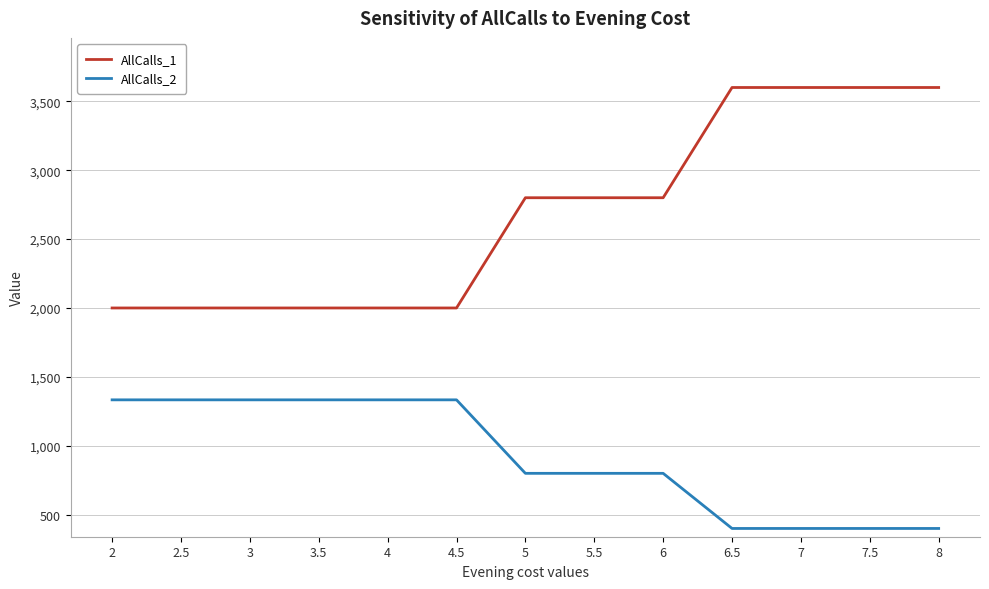

Does the chart have visible grid lines?

Yes